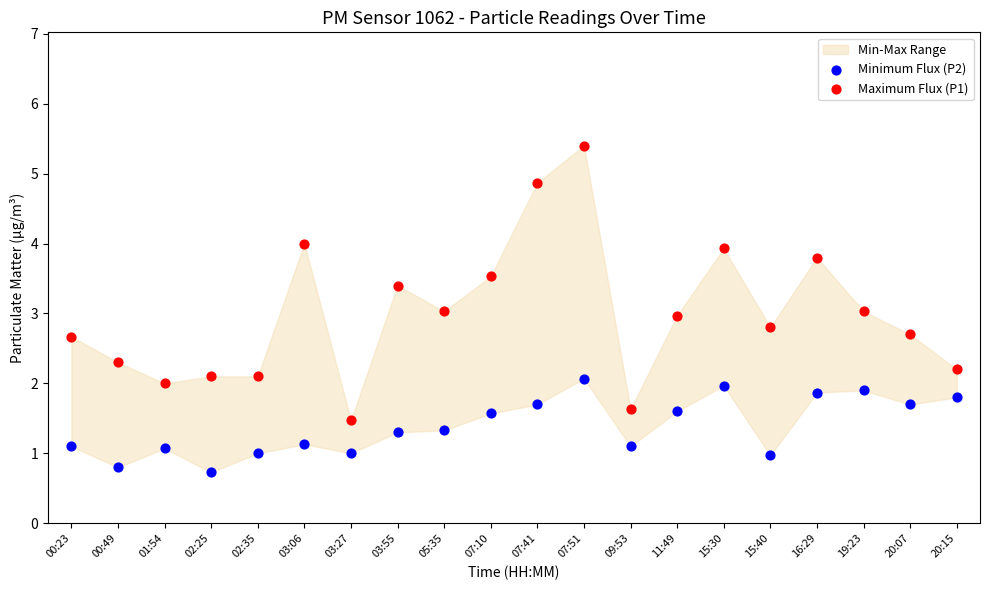

Which series has the largest Y range (max minus min)?

Maximum Flux (P1)